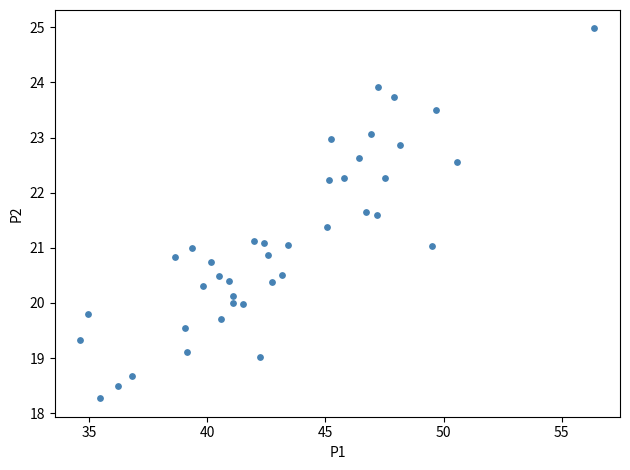

What is the range of Y values (max minus min)?

6.7